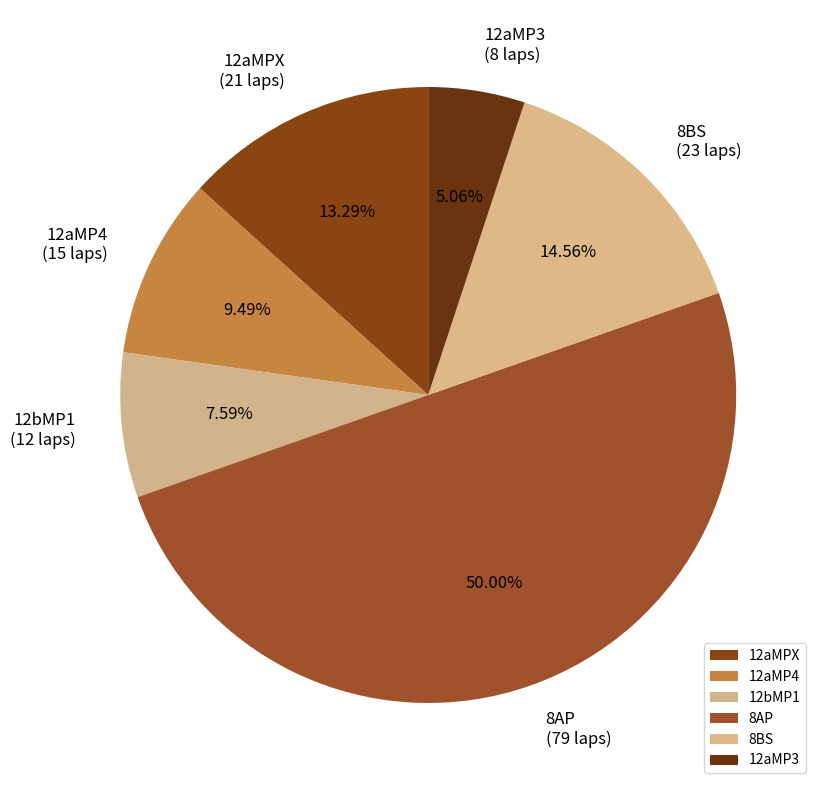

Which slice represents more than half of the pie?

8AP